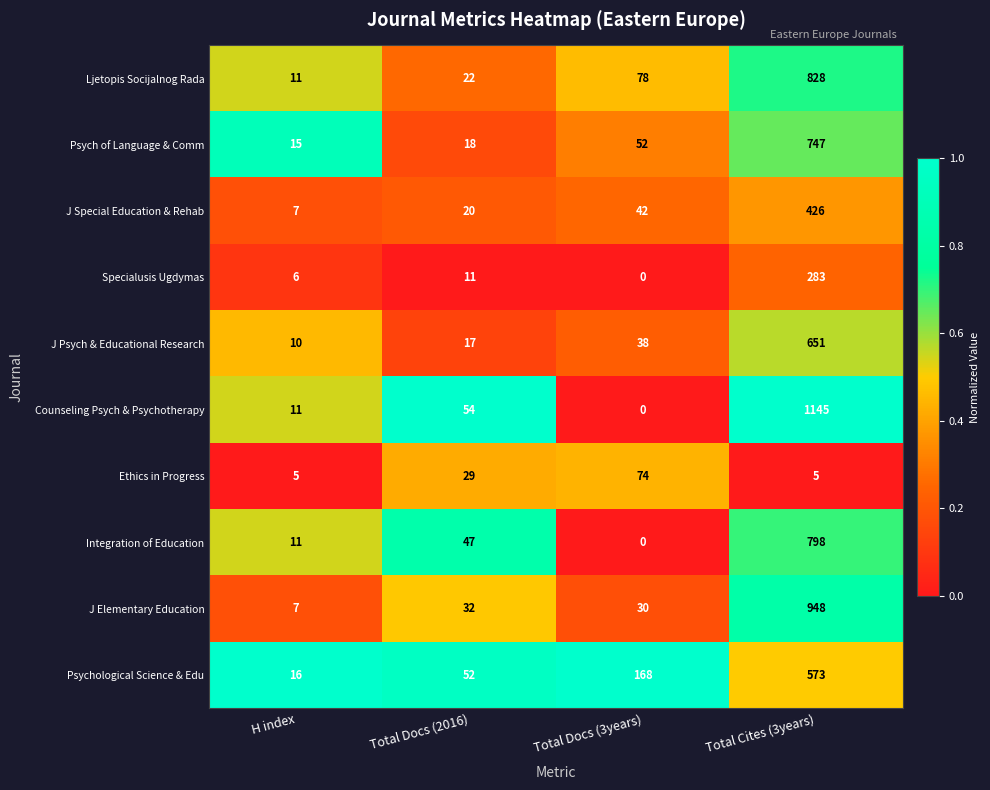

List the labels in order of Ljetopis Socijalnog Rada value, smallest first.

H index, Total Docs (2016), Total Docs (3years), Total Cites (3years)